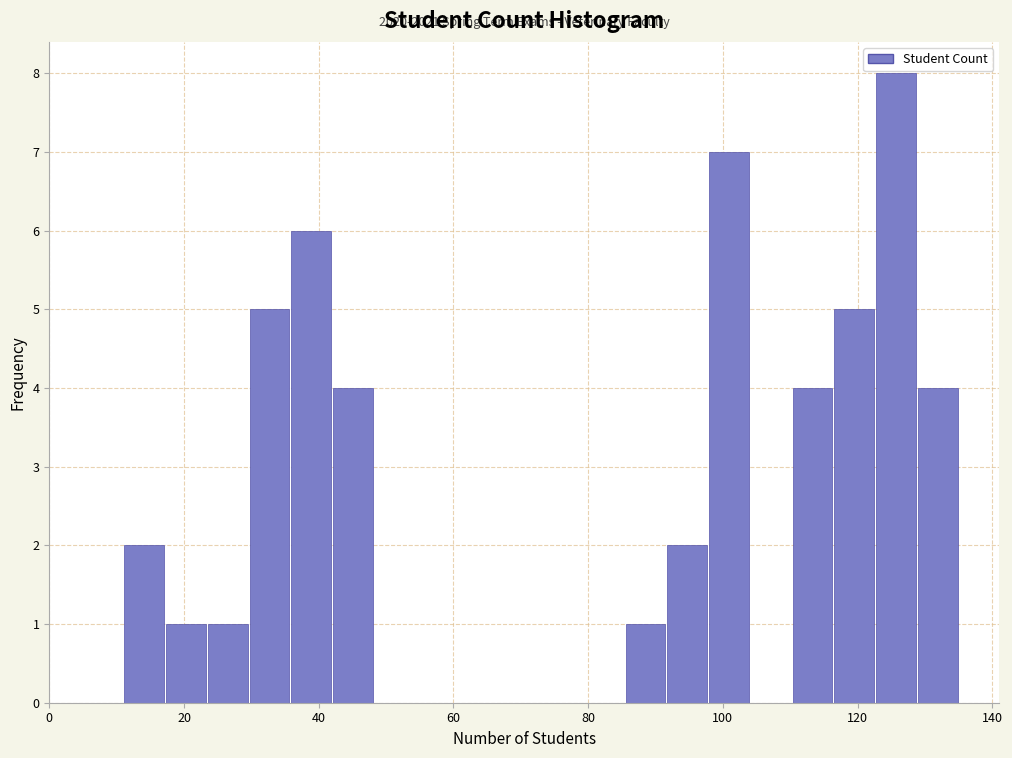

Read against the x-axis, roughly where is the centre of the tallest bar?

126